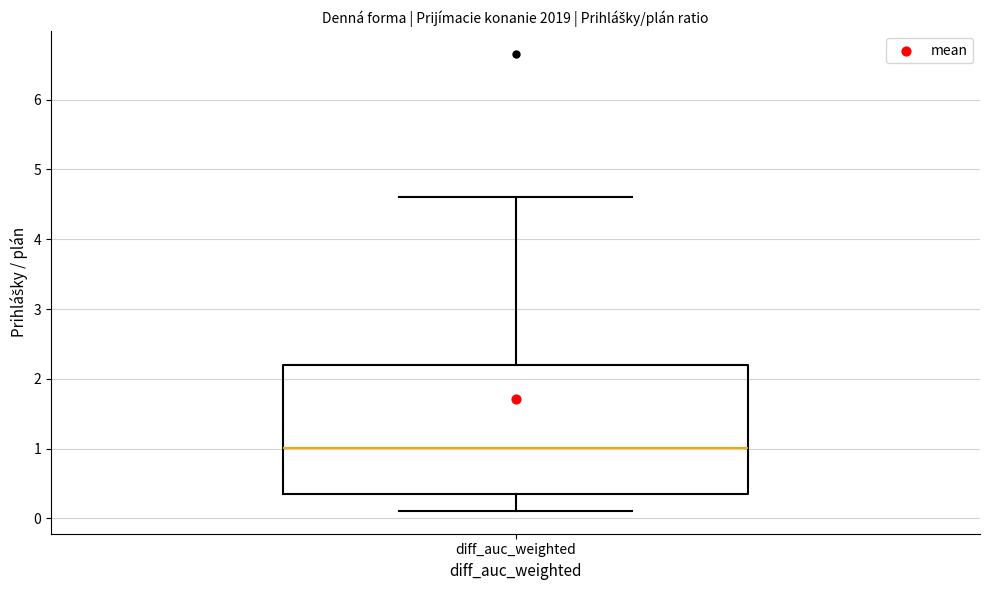

Read this box plot against the y-axis: the position of the median line, the range covered by the box, and the ends of both whiskers. The values are not printed on the chart, so give them approximately, as read against the axis.

median 1.0, box 0.4 to 2.2, whiskers 0.1 to 4.6